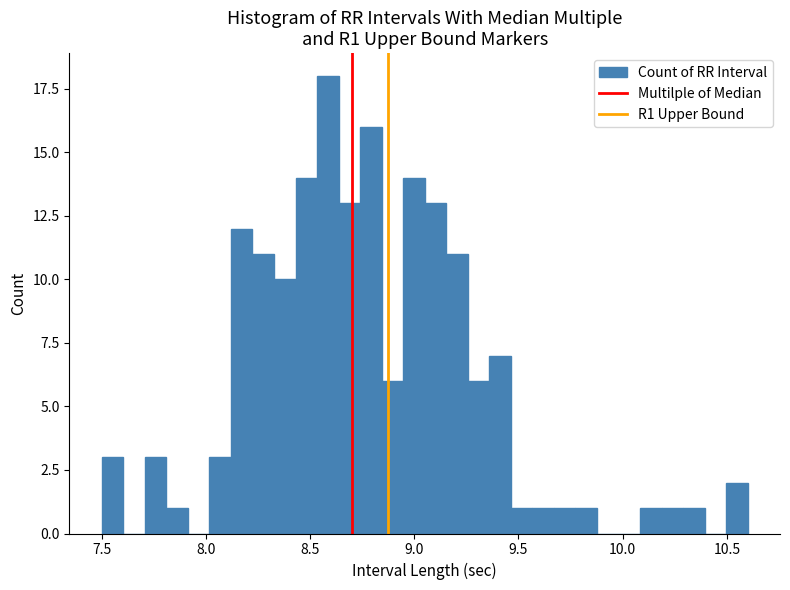

Read against the x-axis, roughly where is the centre of the tallest bar?

8.60